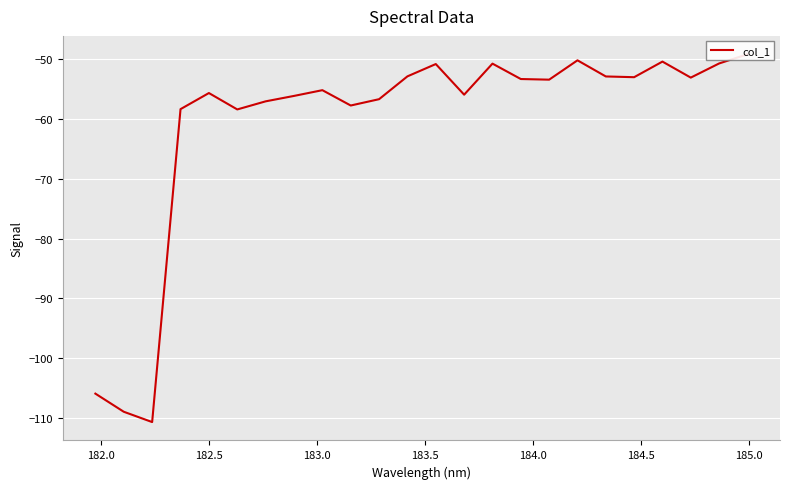

How many points are lower than both their immediate neighbors (excluding endpoints)?

7